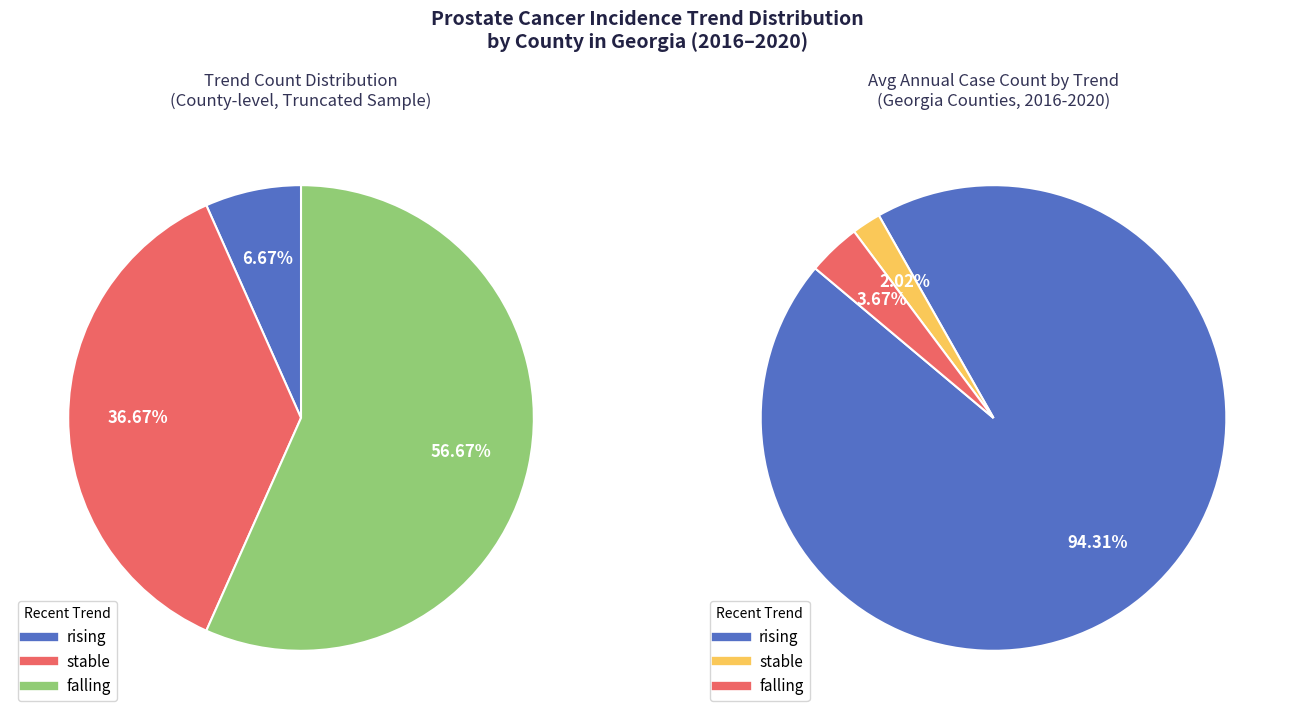

To the nearest percent, what is the difference between the largest and smallest slice percentages?

50%